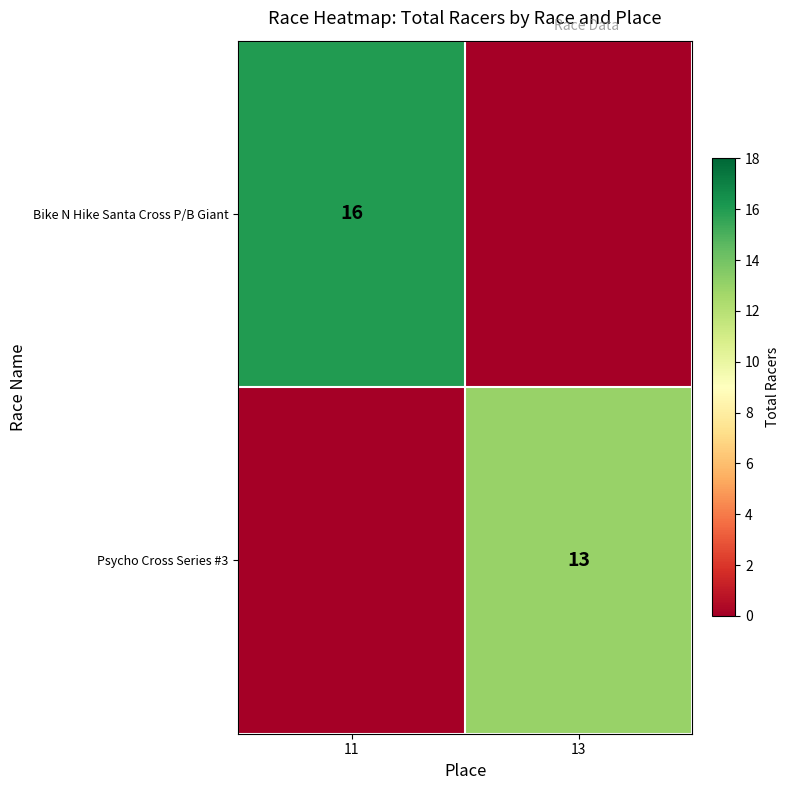

True or false: Bike N Hike Santa Cross P/B Giant has a value of 25 at 11.

False